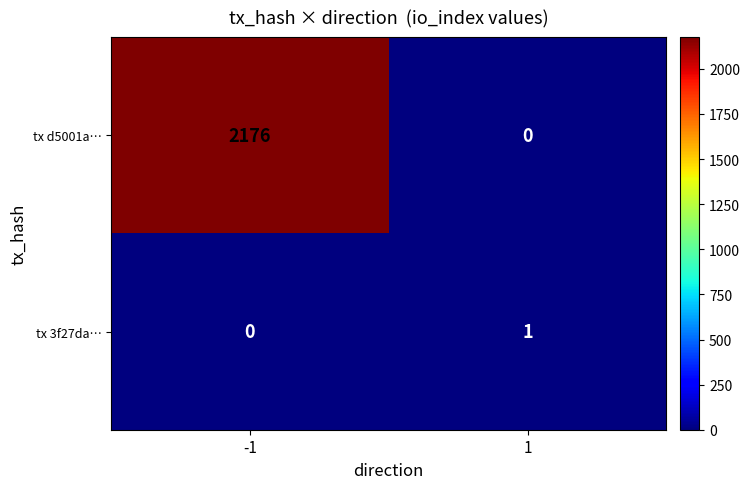

What is the maximum value shown in the chart?

2176